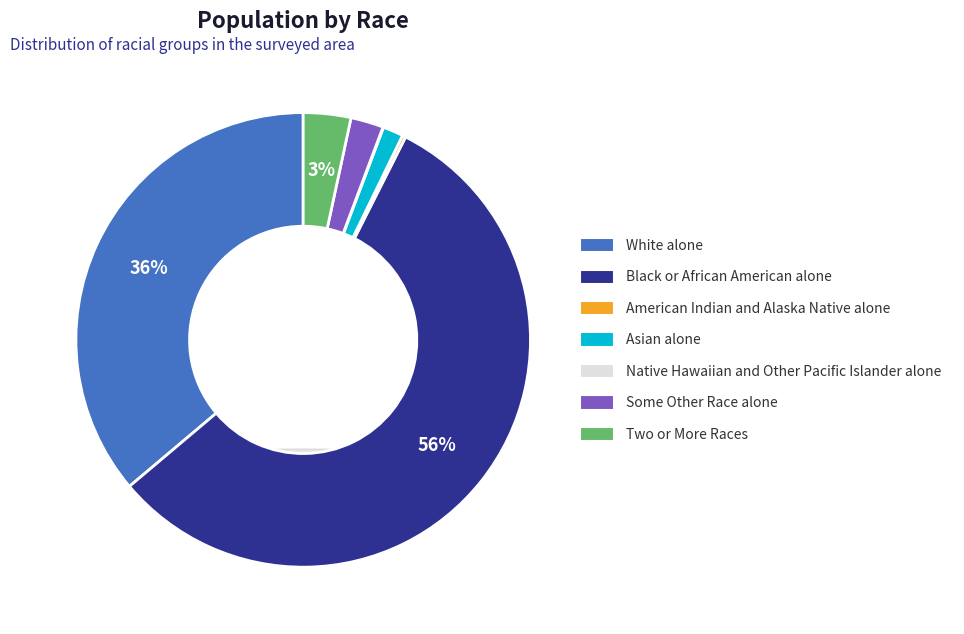

Is there a majority slice in this chart?

Yes